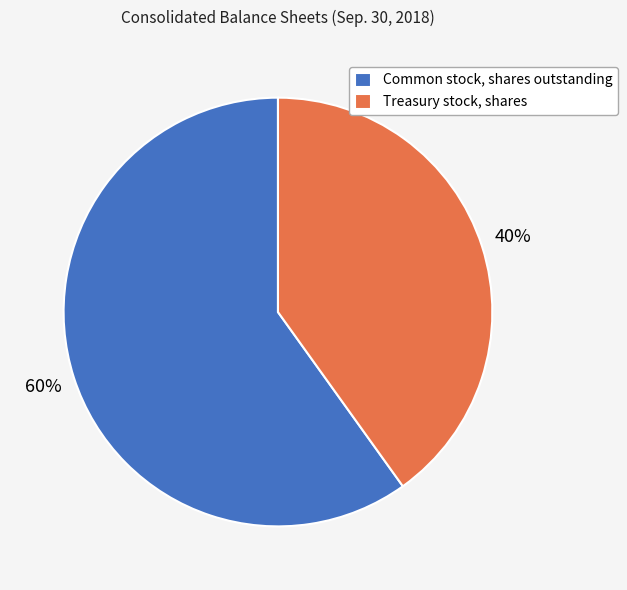

Rank the categories by value from lowest to highest.

Treasury stock, shares, Common stock, shares outstanding